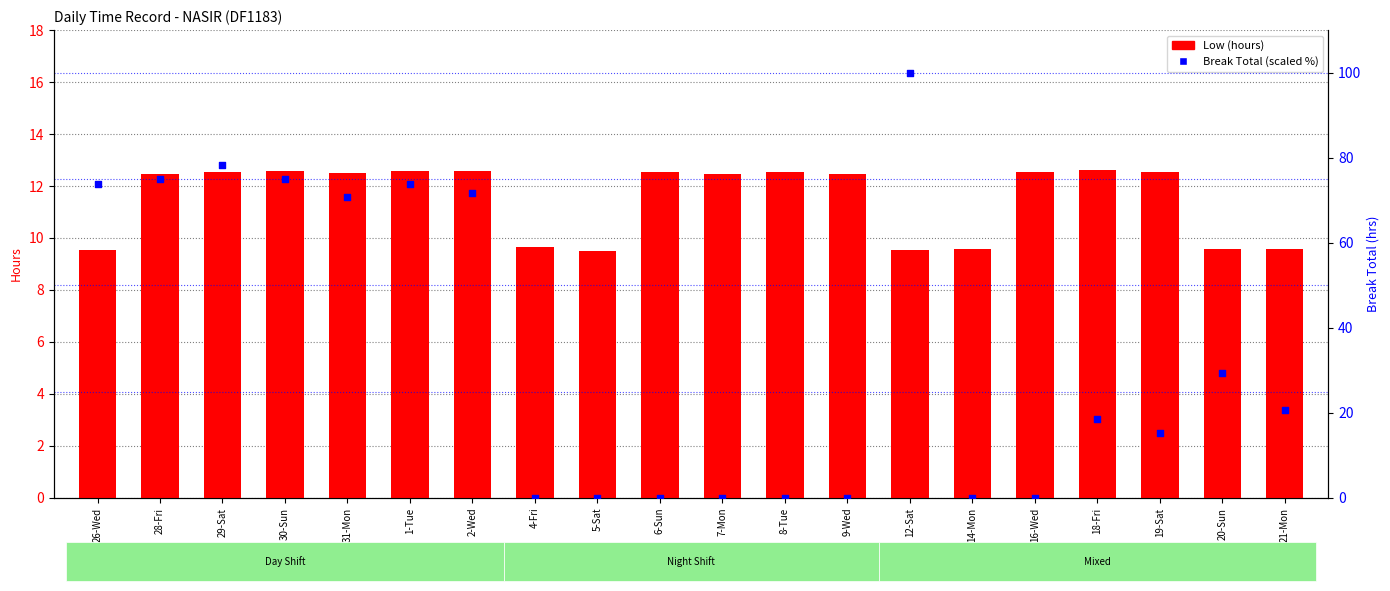

Is the value of Break Total (scaled %) at 26-Wed greater than the value of Low at 9-Wed?

Yes